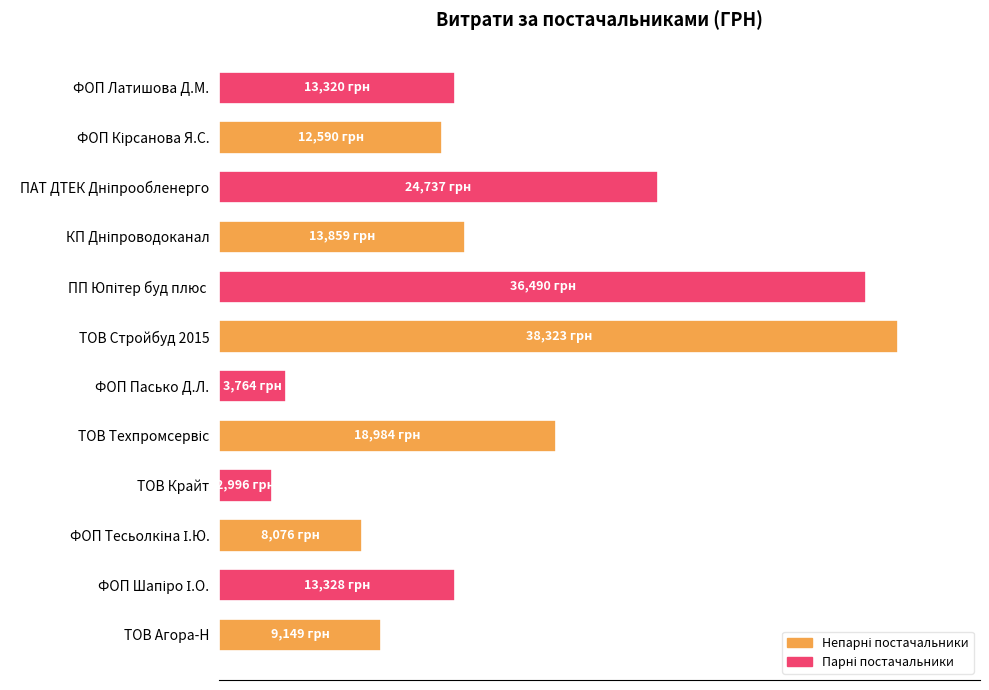

What is the greatest value displayed?

38323.2